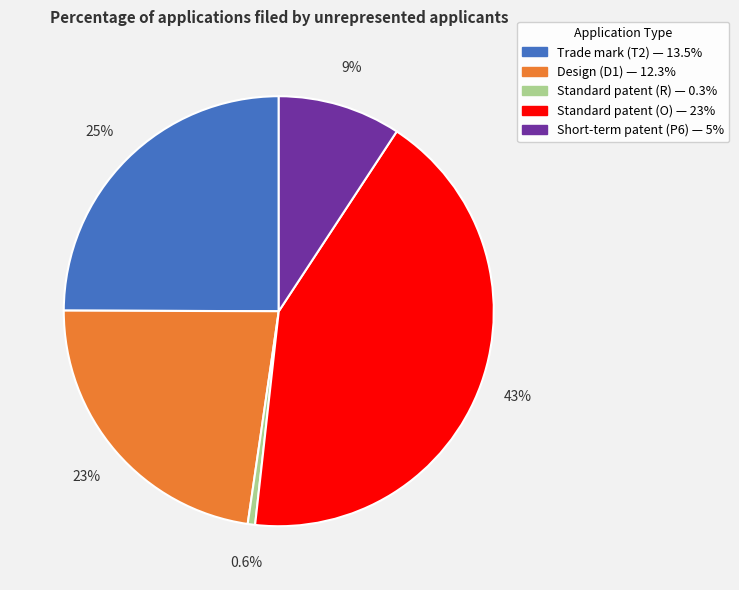

Is there a majority slice in this chart?

No